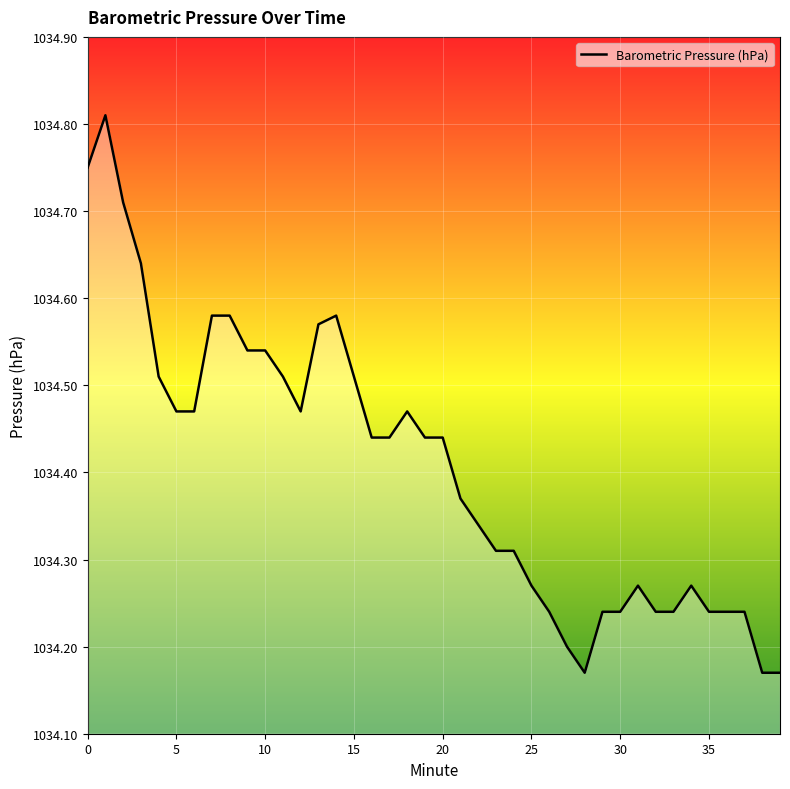

What is the difference between the maximum and minimum values?

0.6